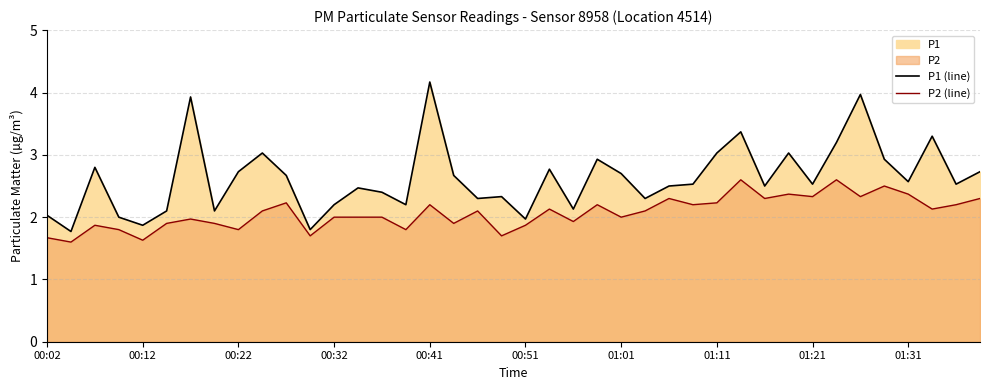

Count the number of categories in the chart.

40